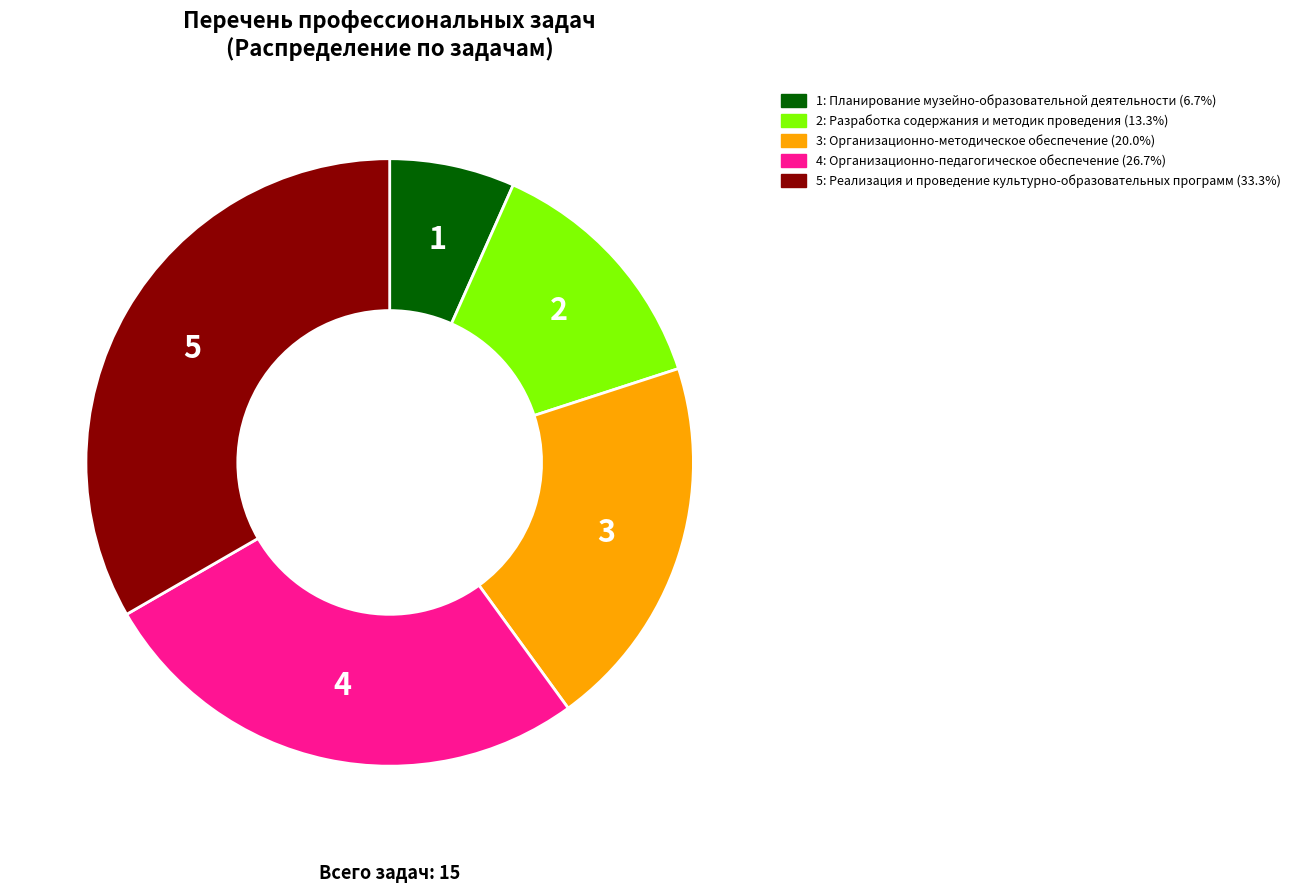

Which category has the smallest portion of the pie?

1: Планирование музейно-образовательной деятельности